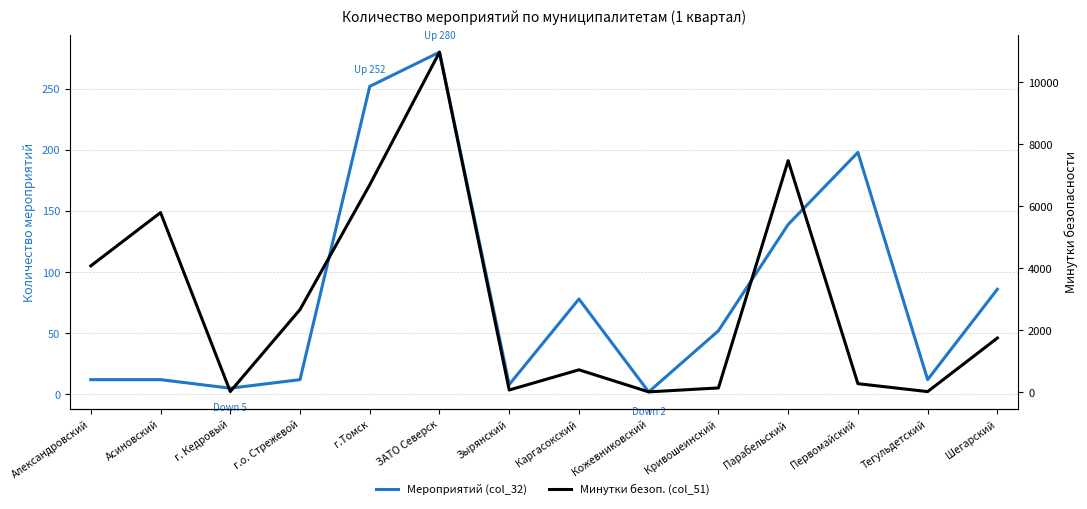

Rank the series by their maximum value, from lowest to highest.

Мероприятий (col_32), Минутки безоп. (col_51)